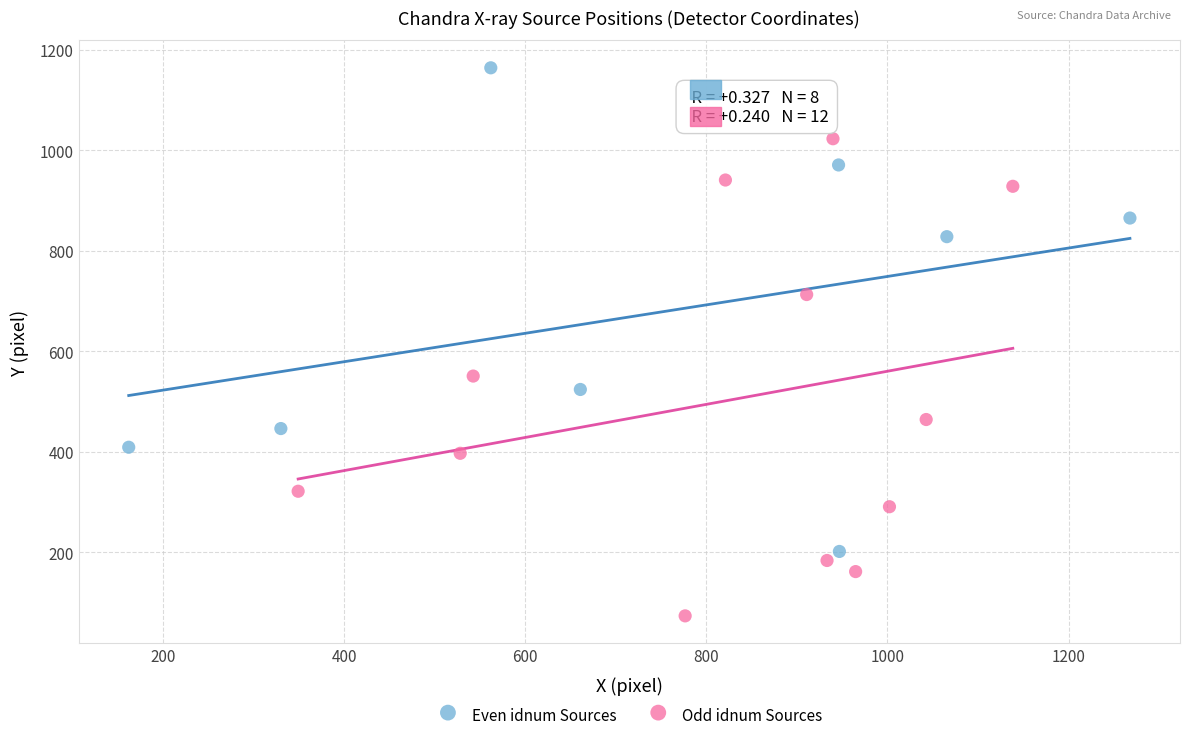

What are all the series names shown in the legend?

Even idnum Sources, Odd idnum Sources